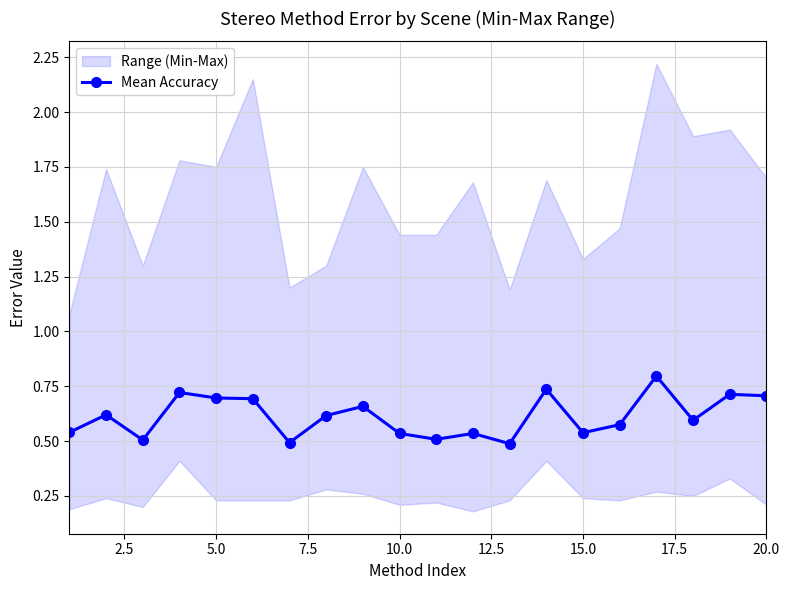

How many interior local peaks does the Mean Accuracy series have?

7